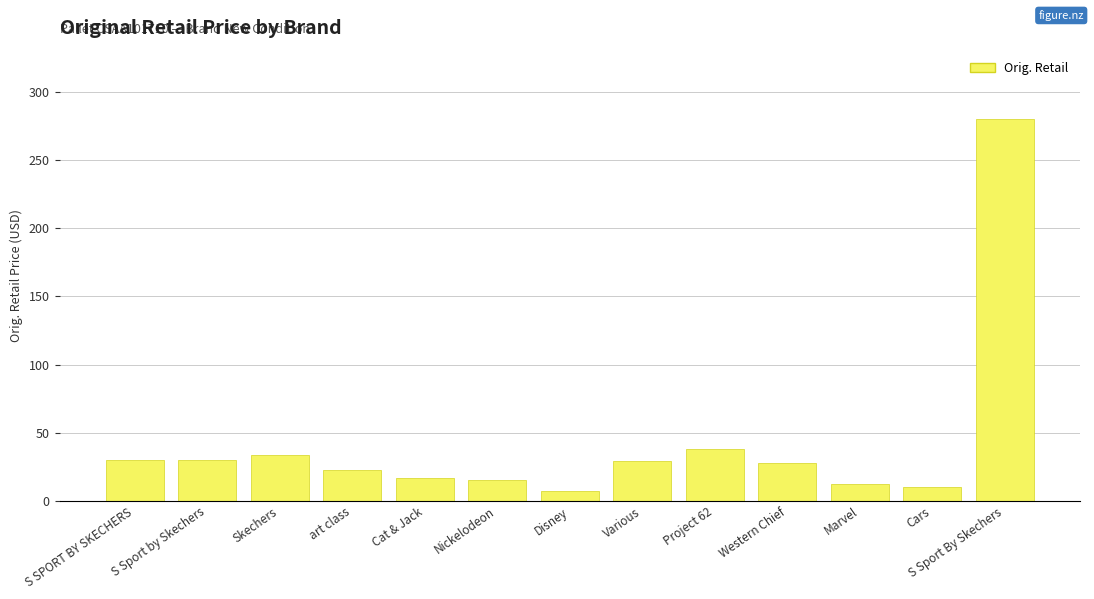

What is the approximate value at S Sport By Skechers?

280.0